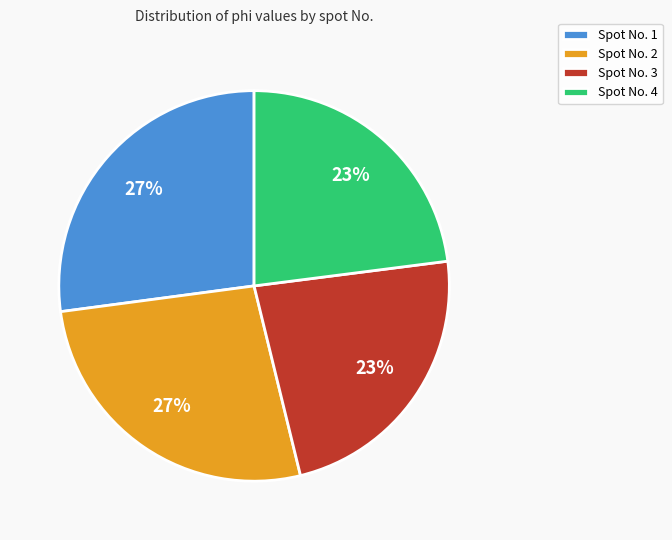

What is the ratio of the value at Spot No. 4 to the value at Spot No. 3?

1.0